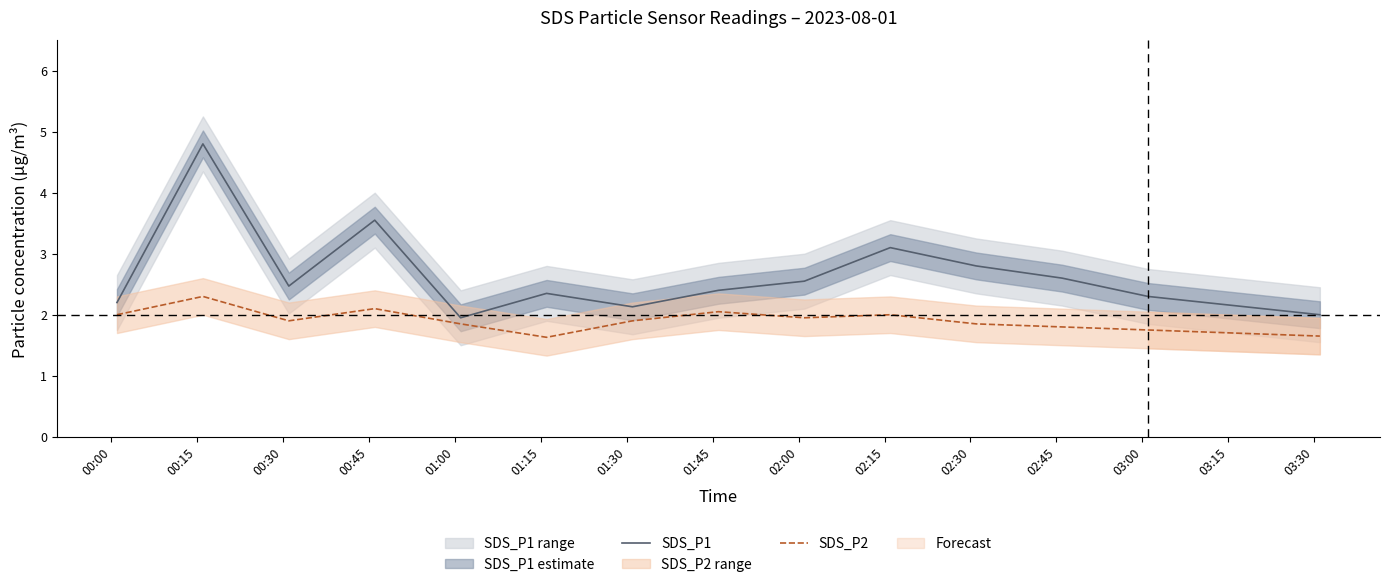

At how many categories does at least one series exceed 4?

1